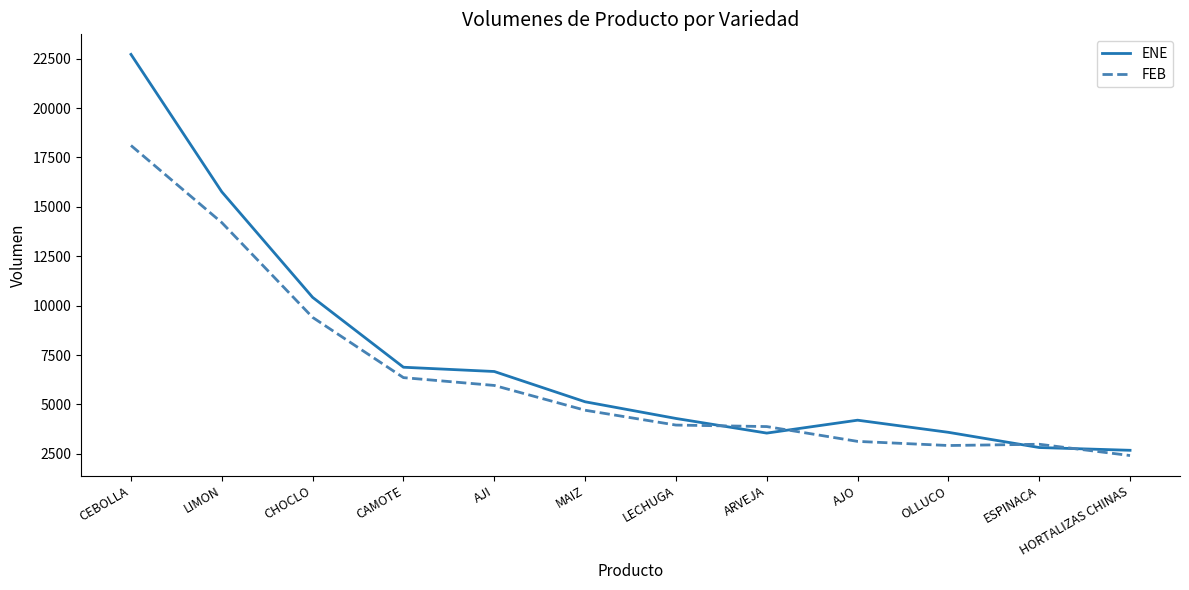

What is the sum of all FEB values?

77999